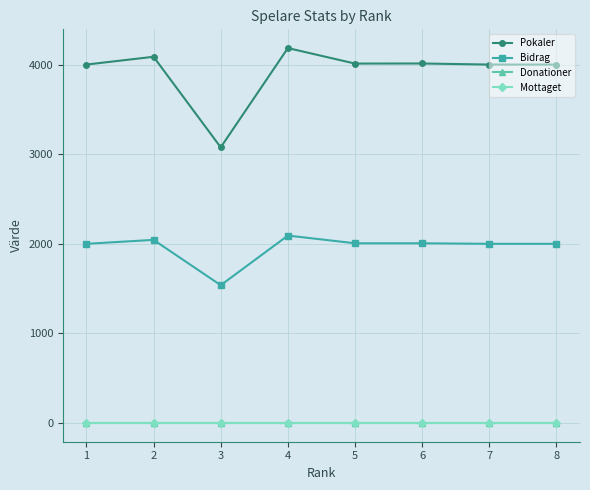

Does the chart have visible grid lines?

Yes